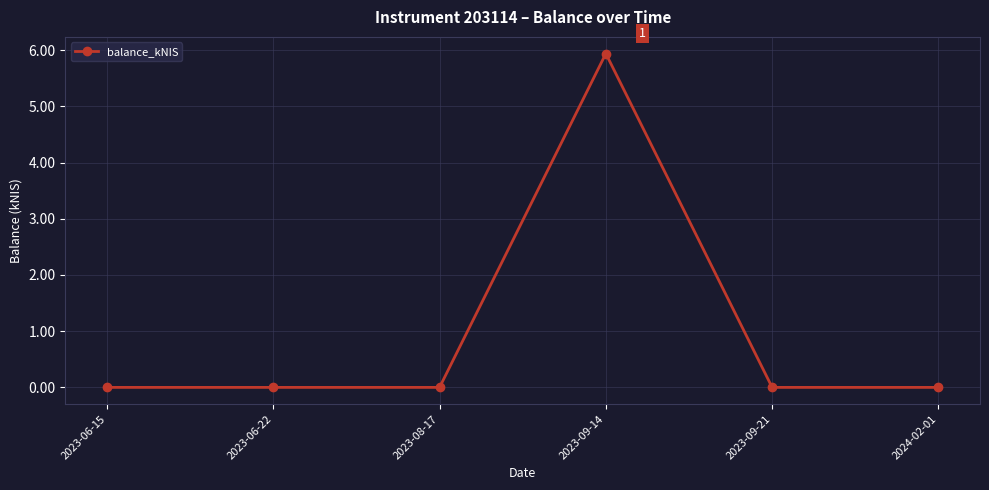

Does the chart display data point markers on the line(s)?

Yes